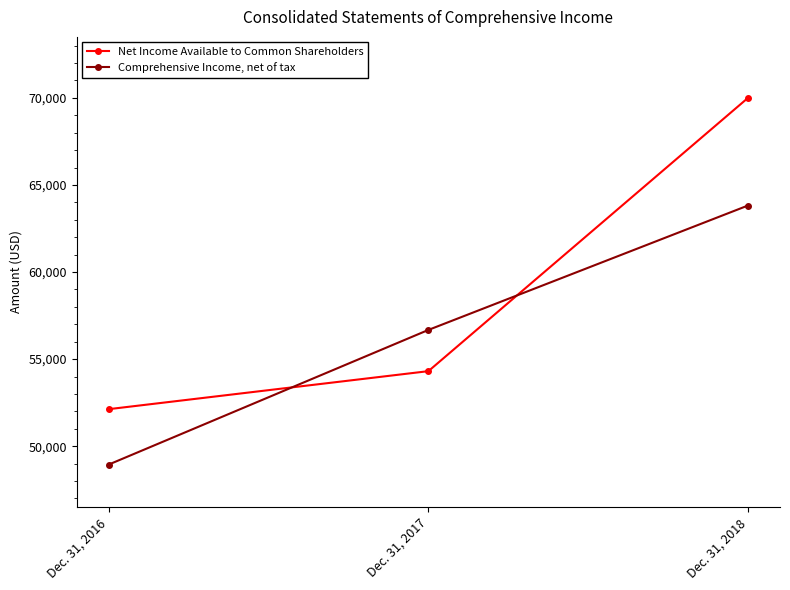

How many series are shown in this chart?

2